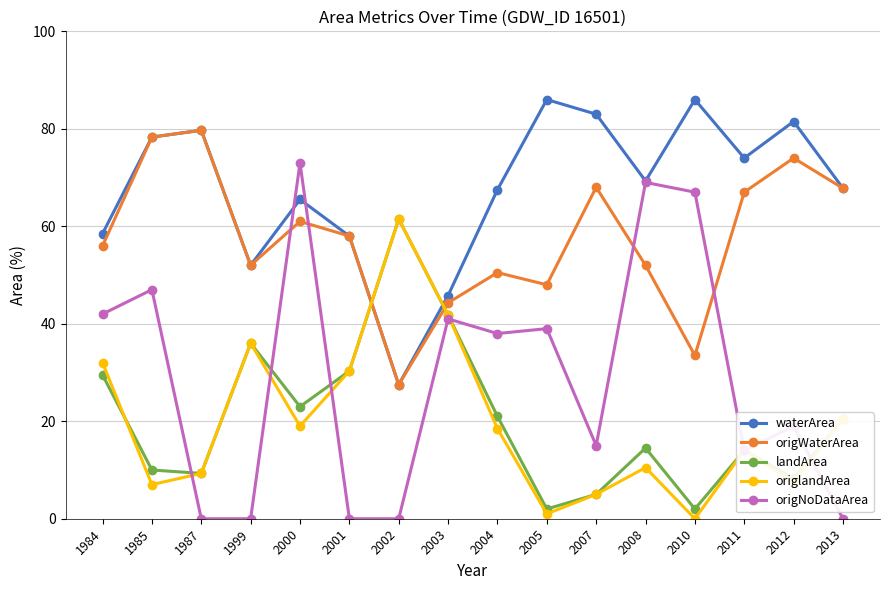

Count the number of categories in the chart.

16